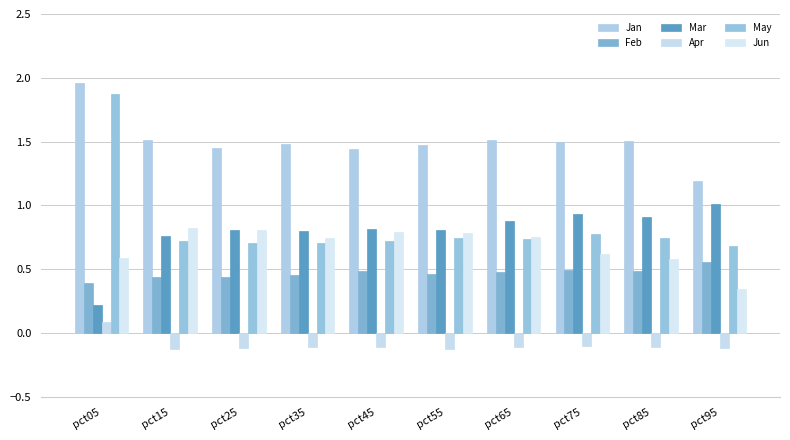

Does the chart contain any negative values?

Yes